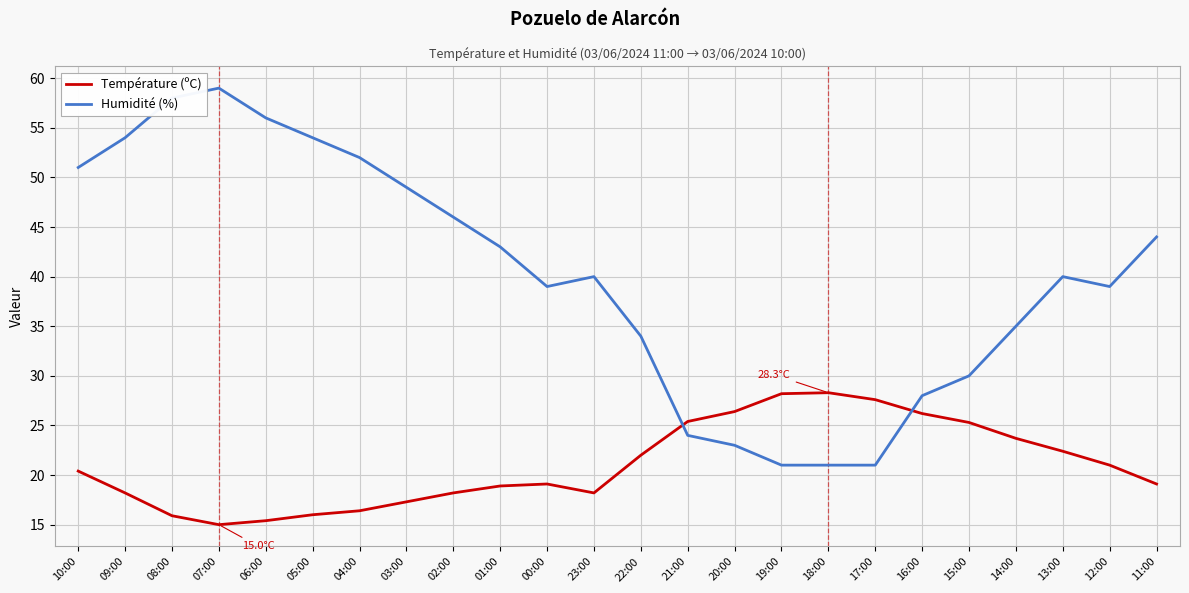

What is the maximum value shown in the chart?

59.0